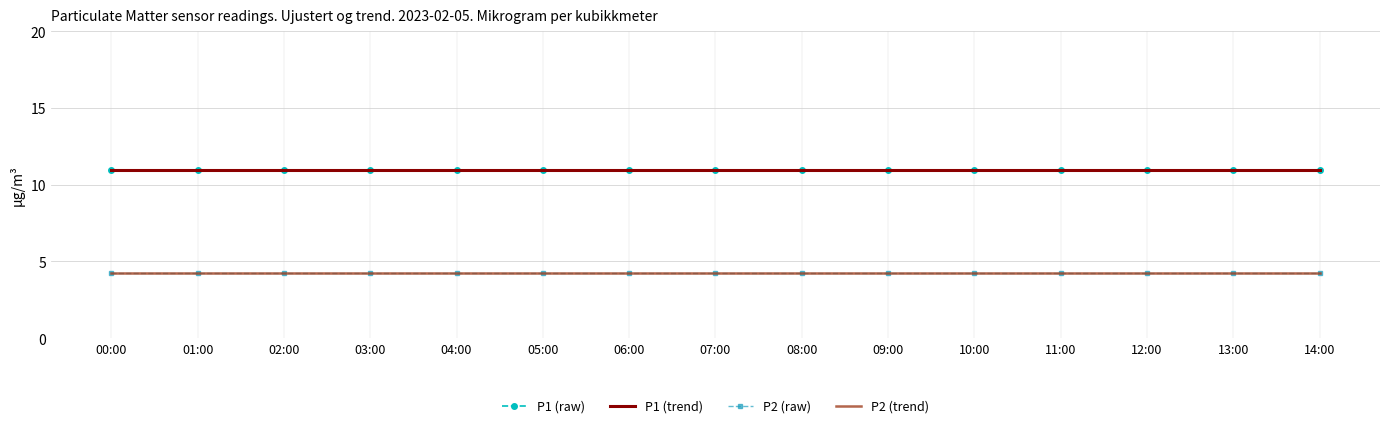

What is the sum of all P2 (trend) values?

64.2